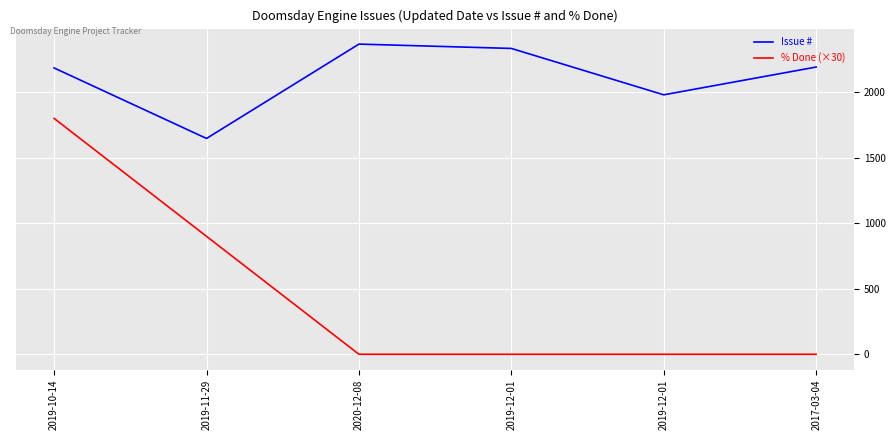

Does the chart have visible grid lines?

Yes